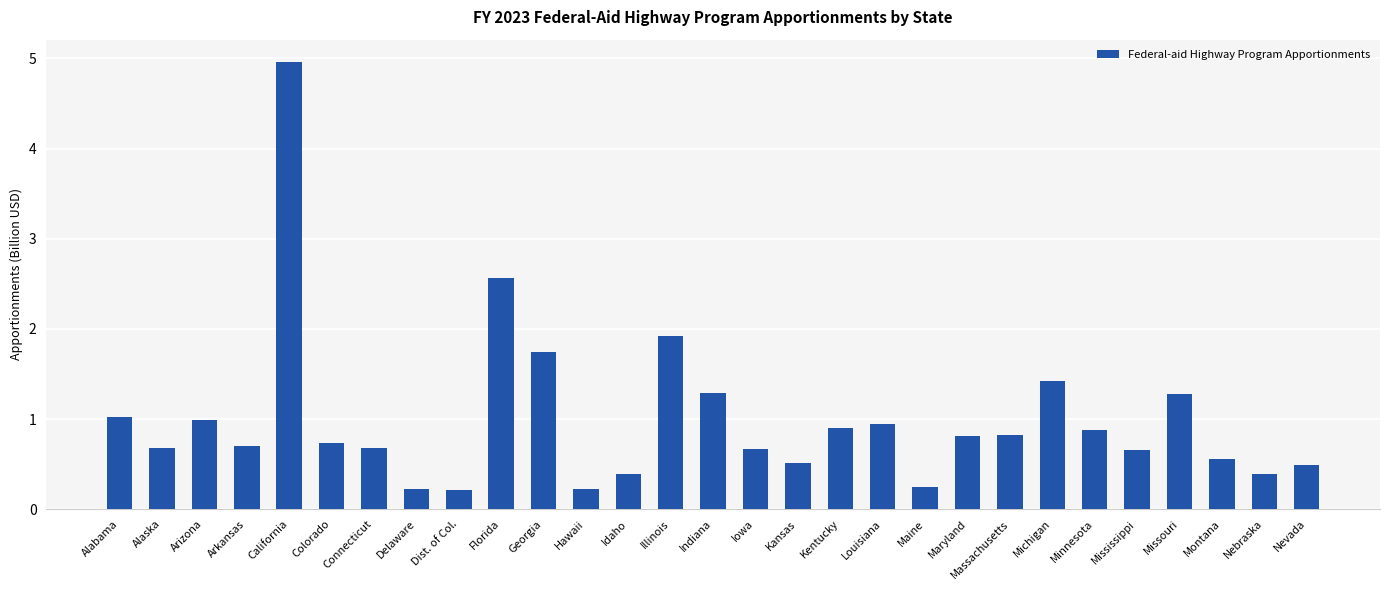

True or false: the data shows 0.5 at Indiana.

False